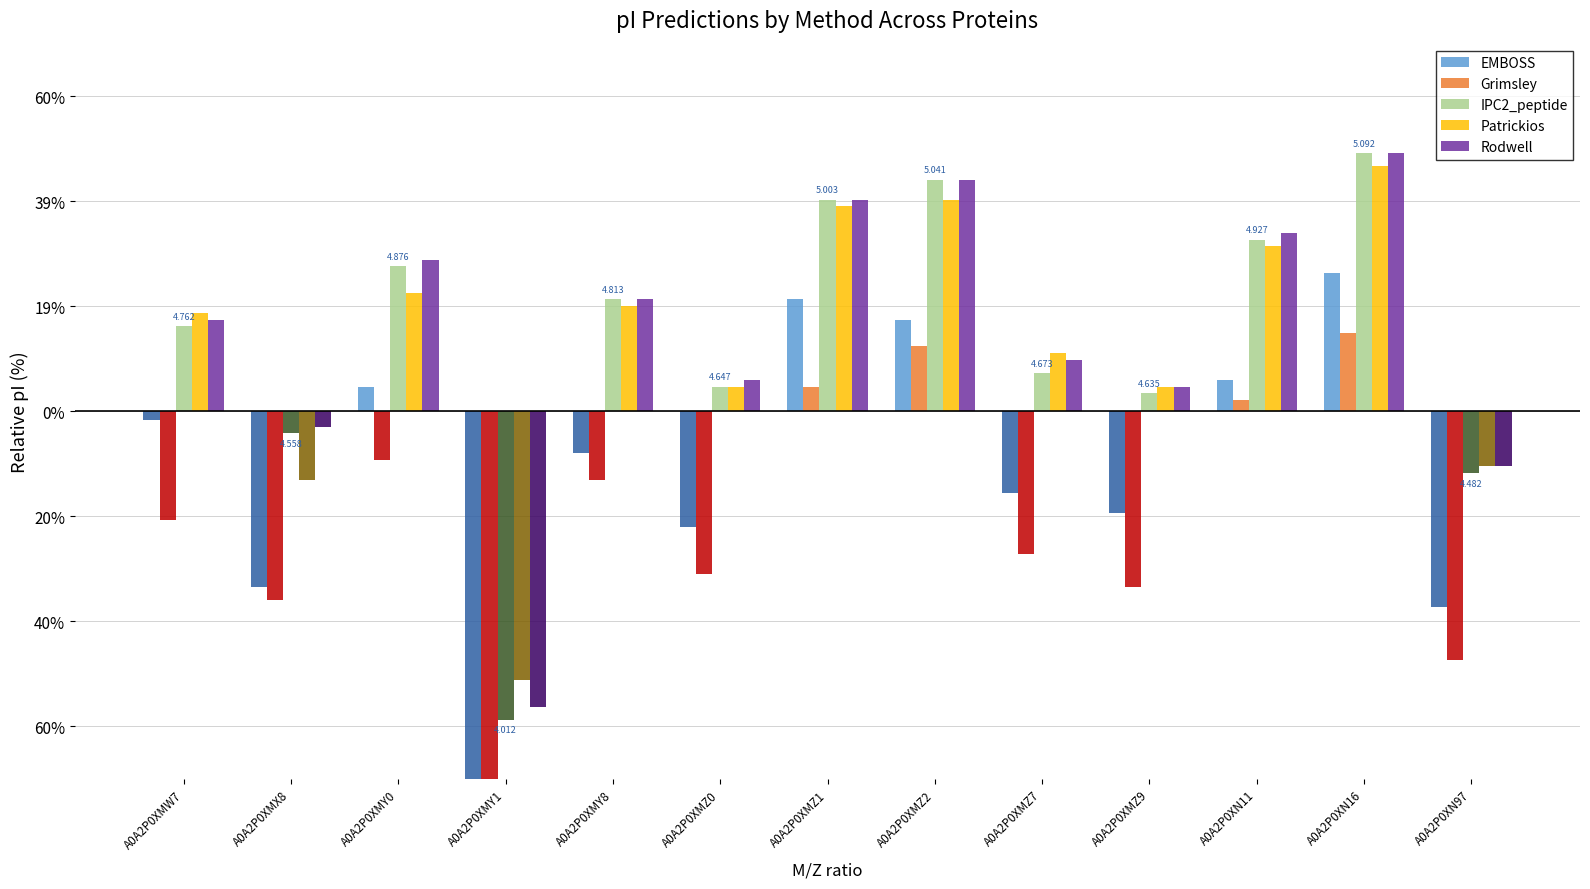

What is the label of the 7th bar from the right?

A0A2P0XMZ1